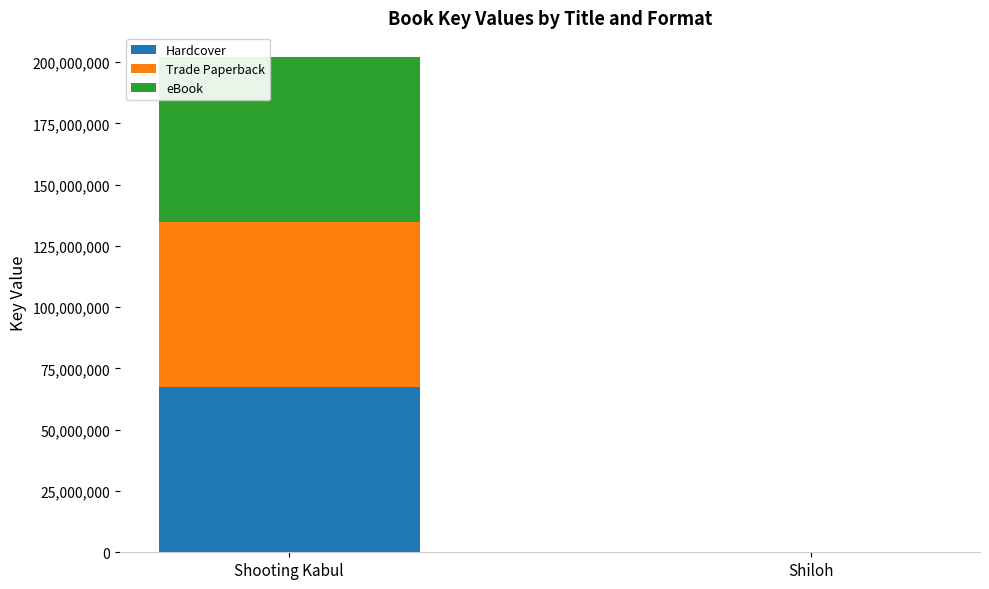

What value does the Hardcover series have at Shooting Kabul?

67342002